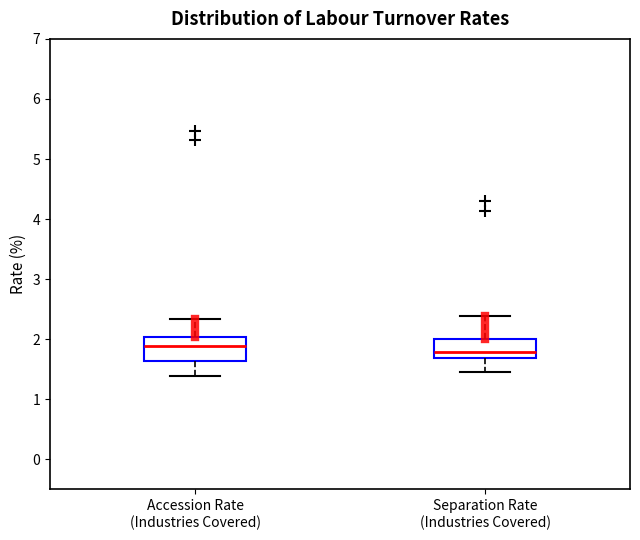

Which box has the highest median line?

Accession Rate (Industries Covered)